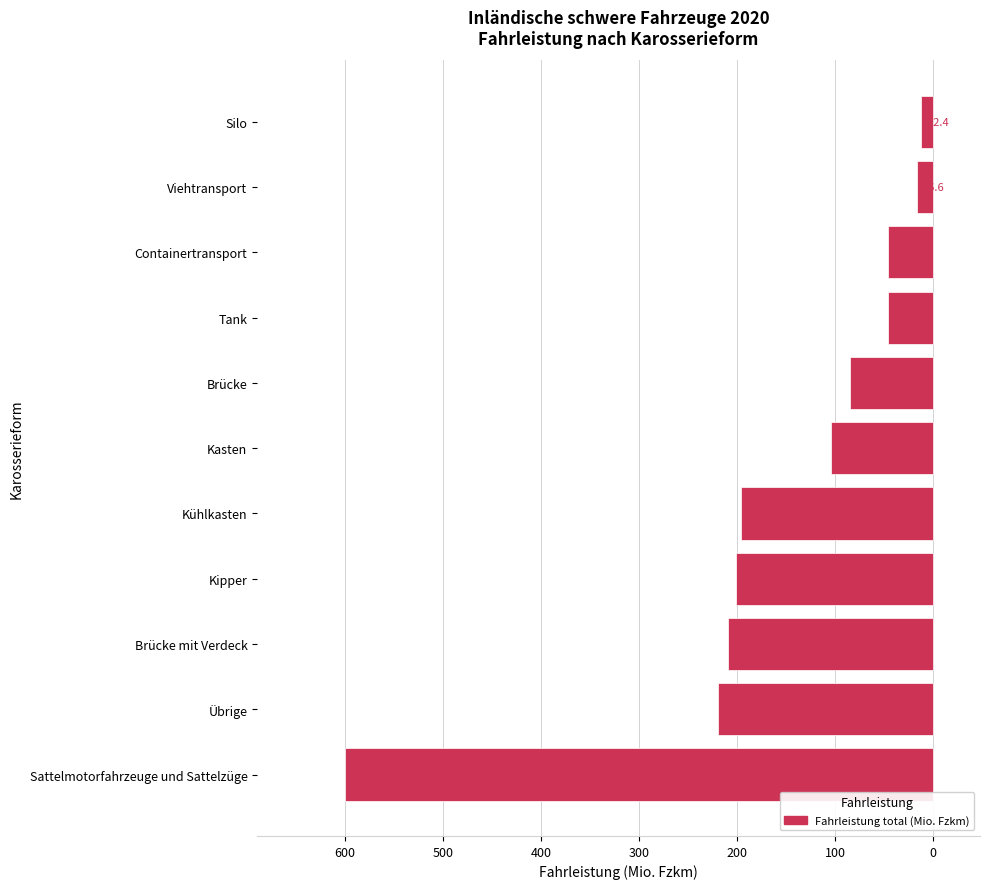

How many bars are there in total?

11